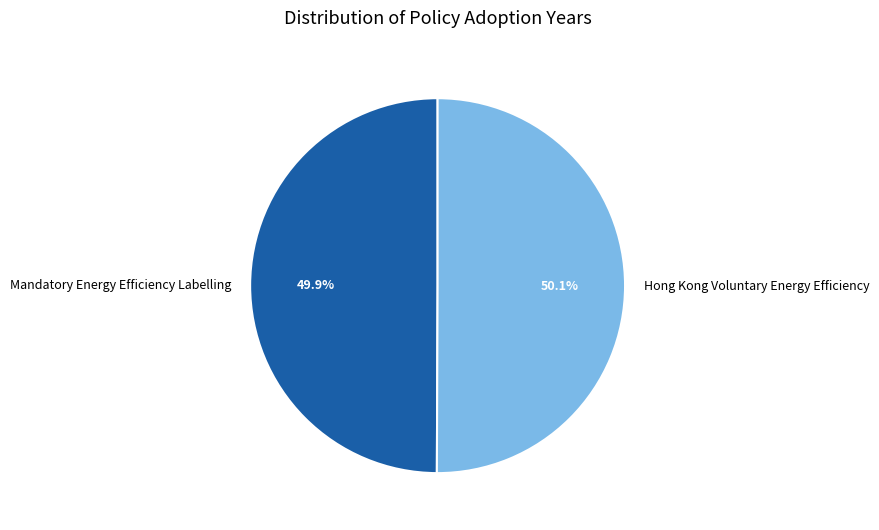

Does any single category account for the majority?

Yes